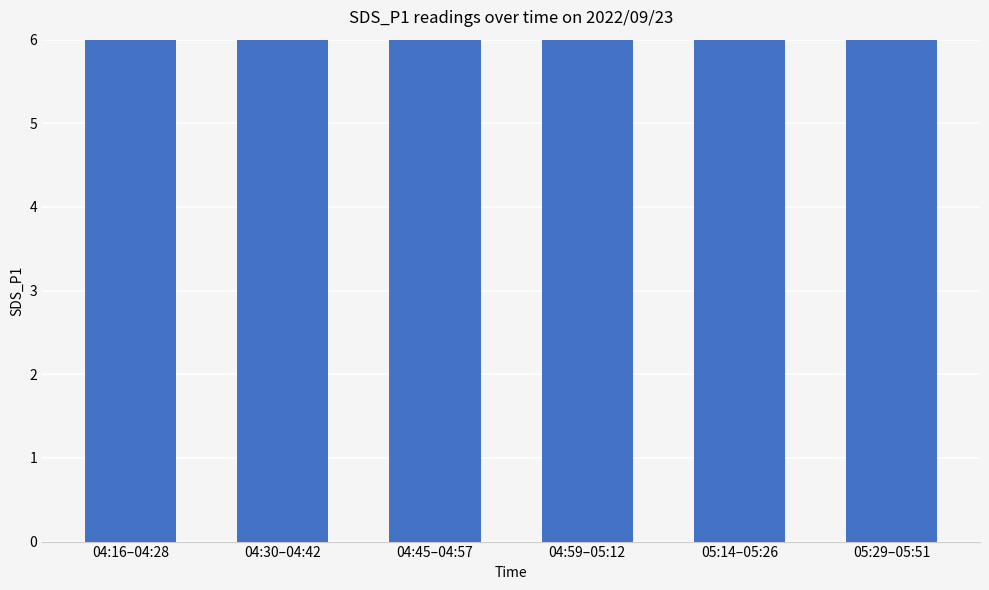

At which label does the data first exceed 14?

04:16–04:28